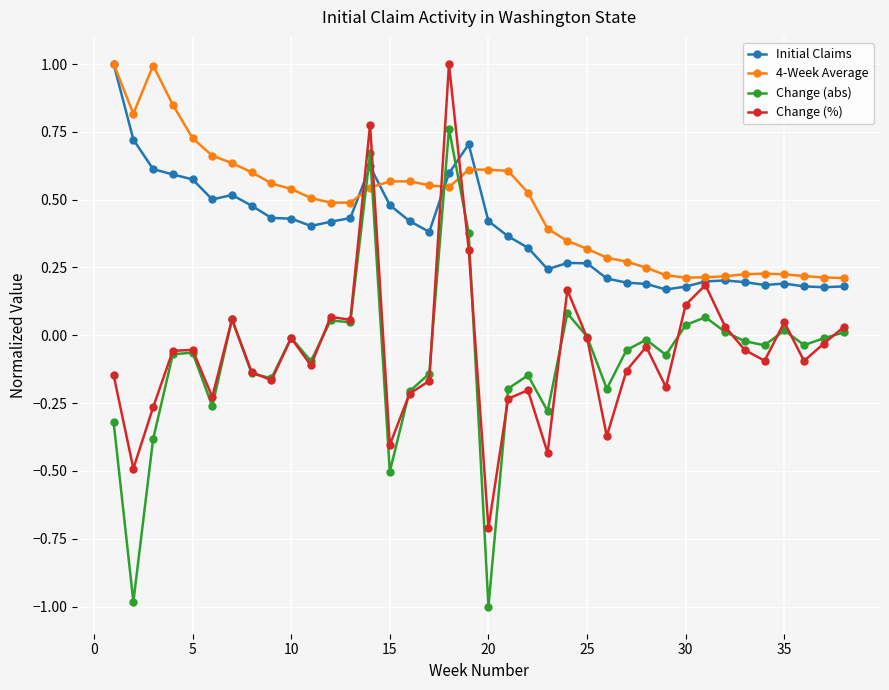

What is the difference between the second highest and minimum values in the Change (abs) series?

1.7